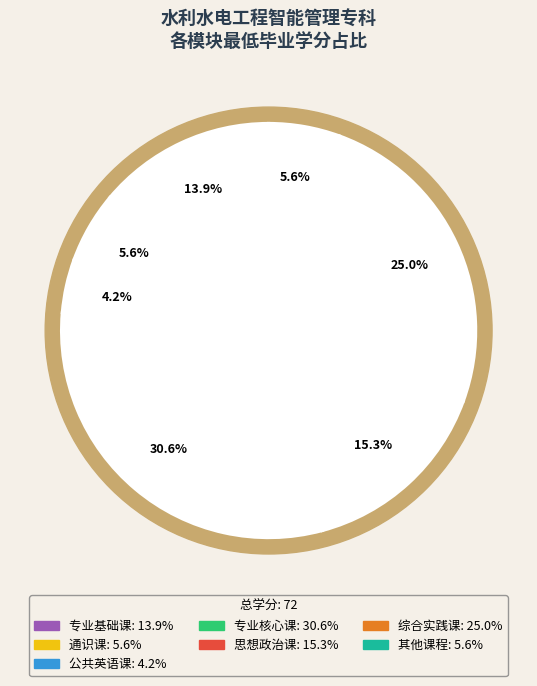

Is there a majority slice in this chart?

No